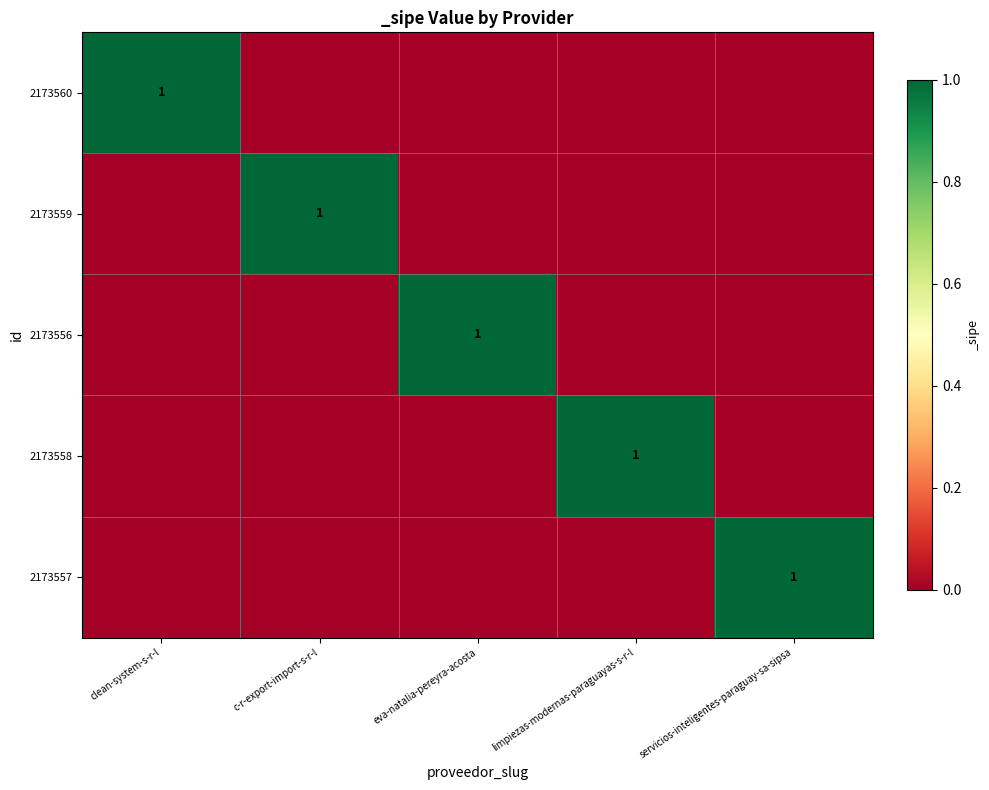

True or false: 2173559 has a value of 2 at c-r-export-import-s-r-l.

False